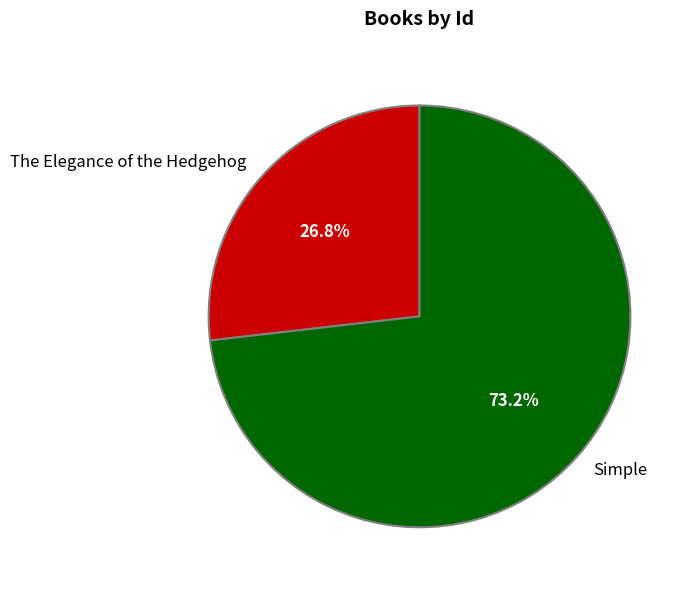

Is it true that Simple is 81% of the pie?

False